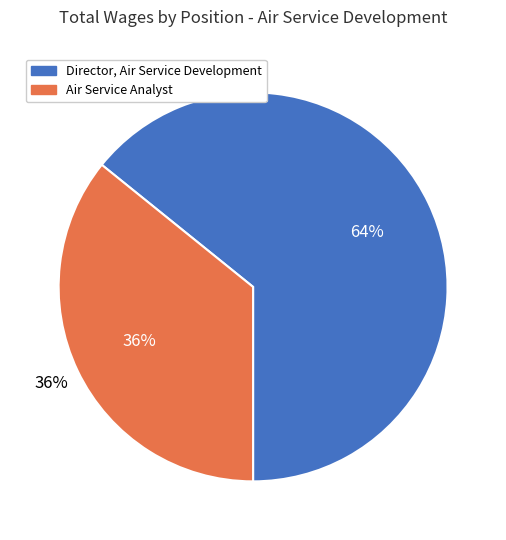

What is the largest slice in the pie chart?

Director, Air Service Development